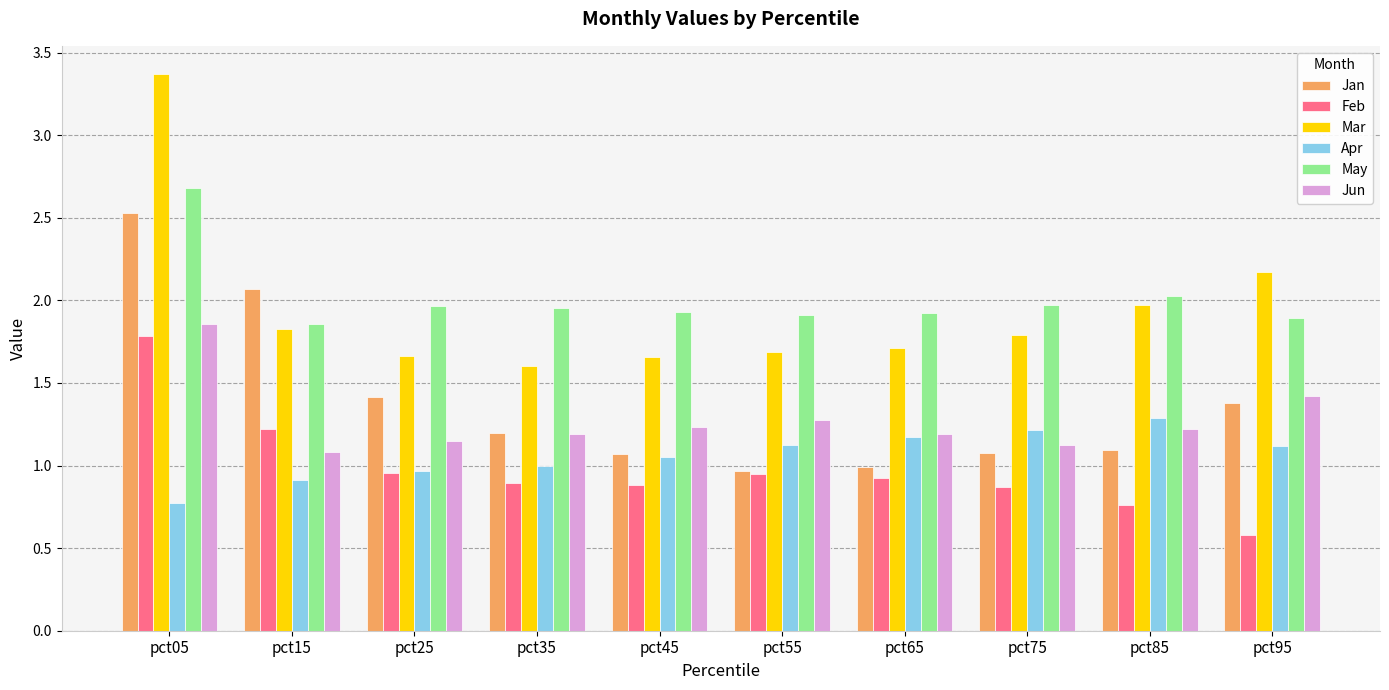

Which series has the largest range (max minus min)?

Mar